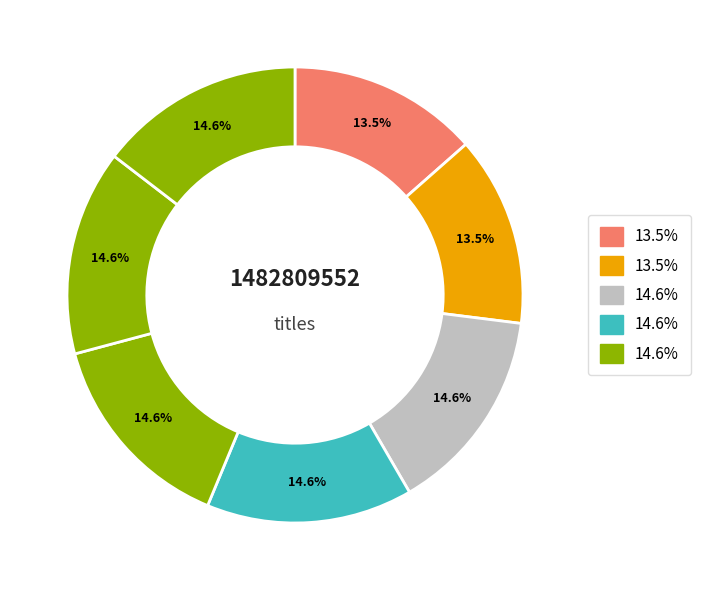

Count the number of slices in the pie.

7